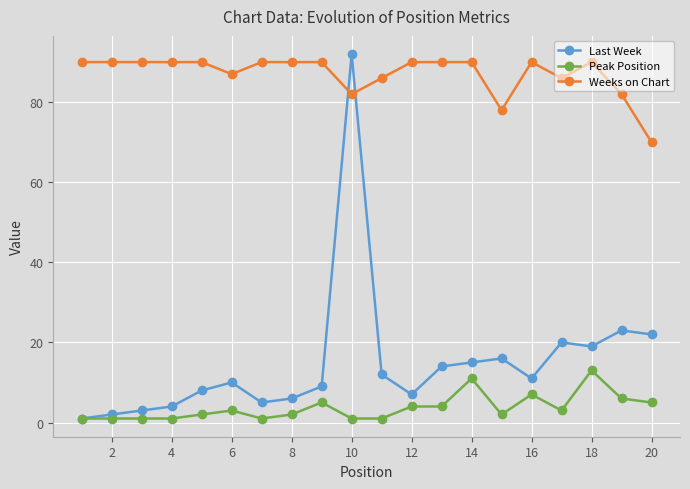

What is the maximum value shown in the chart?

92